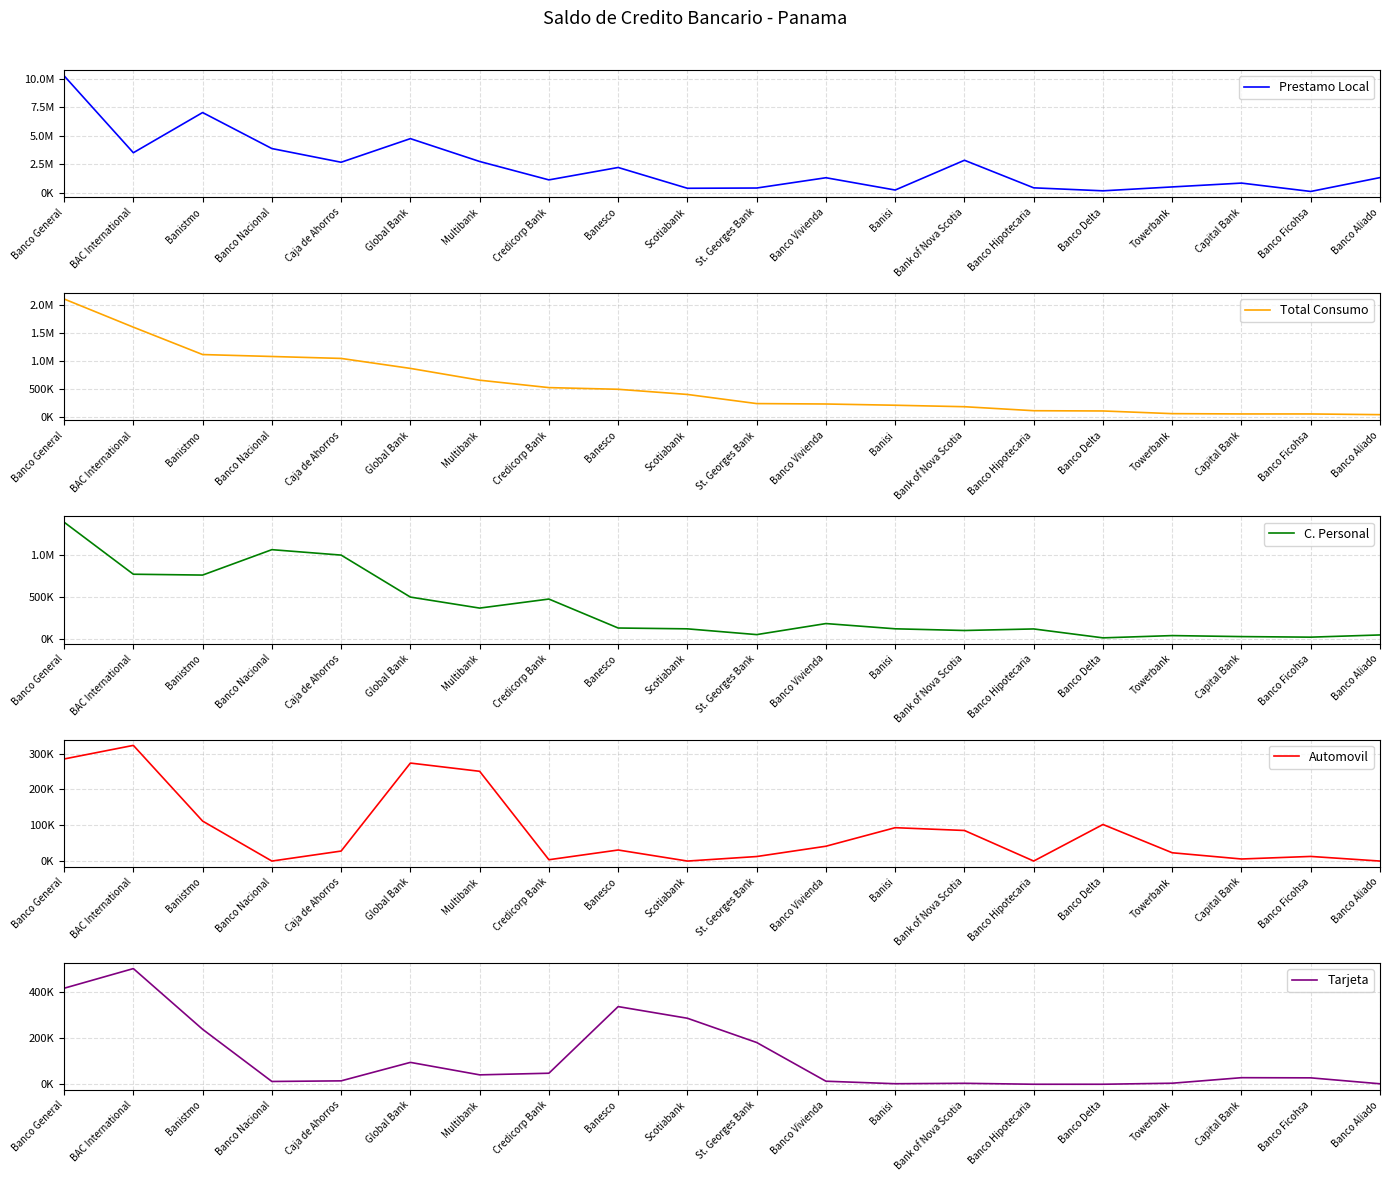

What is the greatest value displayed?

10247793.2